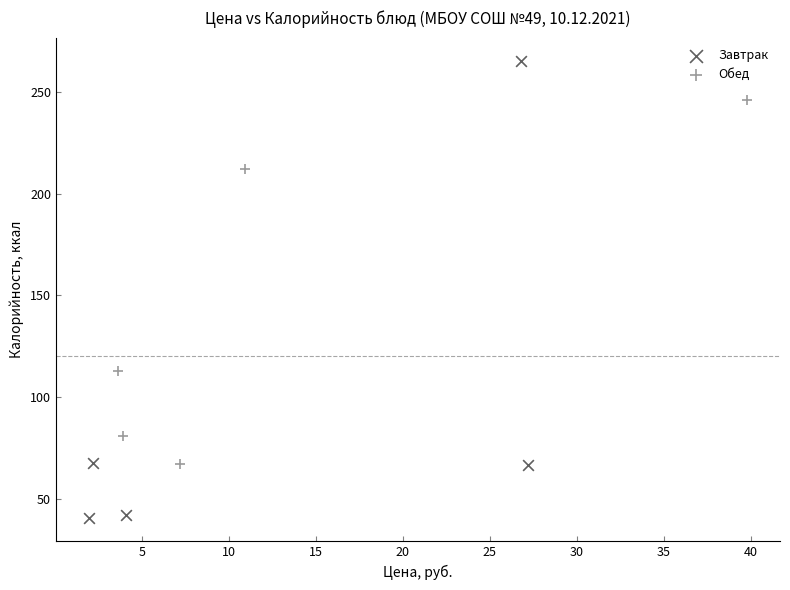

Which series reaches the minimum Y coordinate?

Завтрак